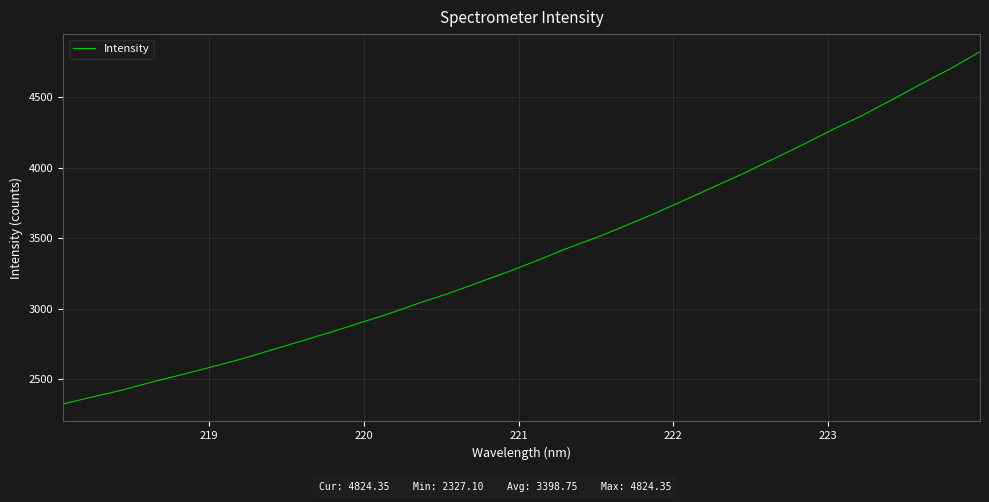

What is the maximum value shown in the chart?

4824.4